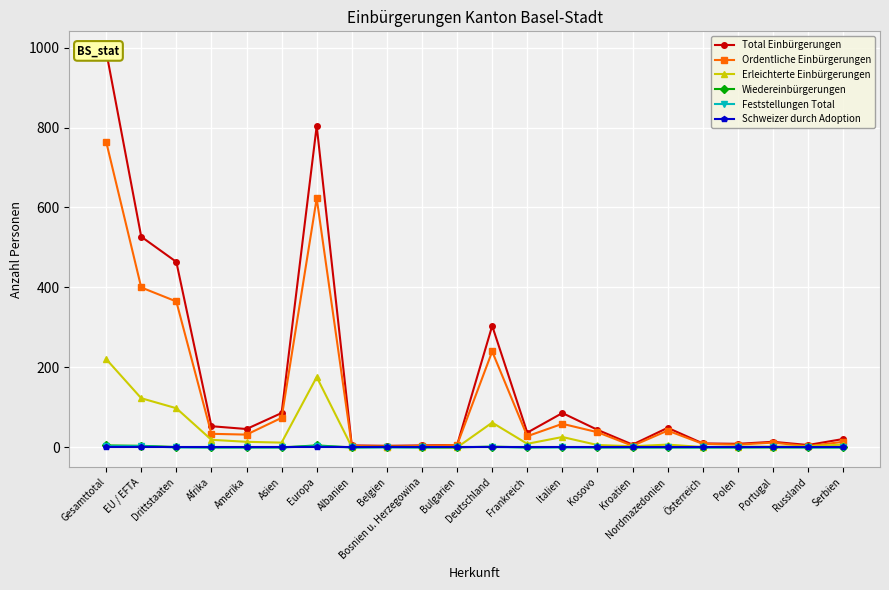

How many data points in Erleichterte Einbürgerungen are above 7?

10